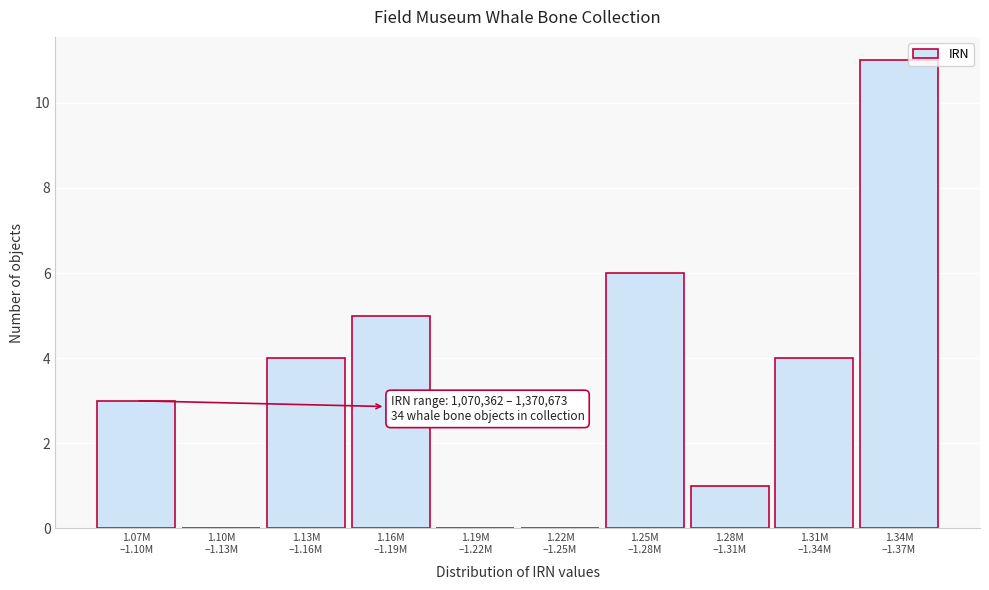

What is the maximum value shown in the chart?

11